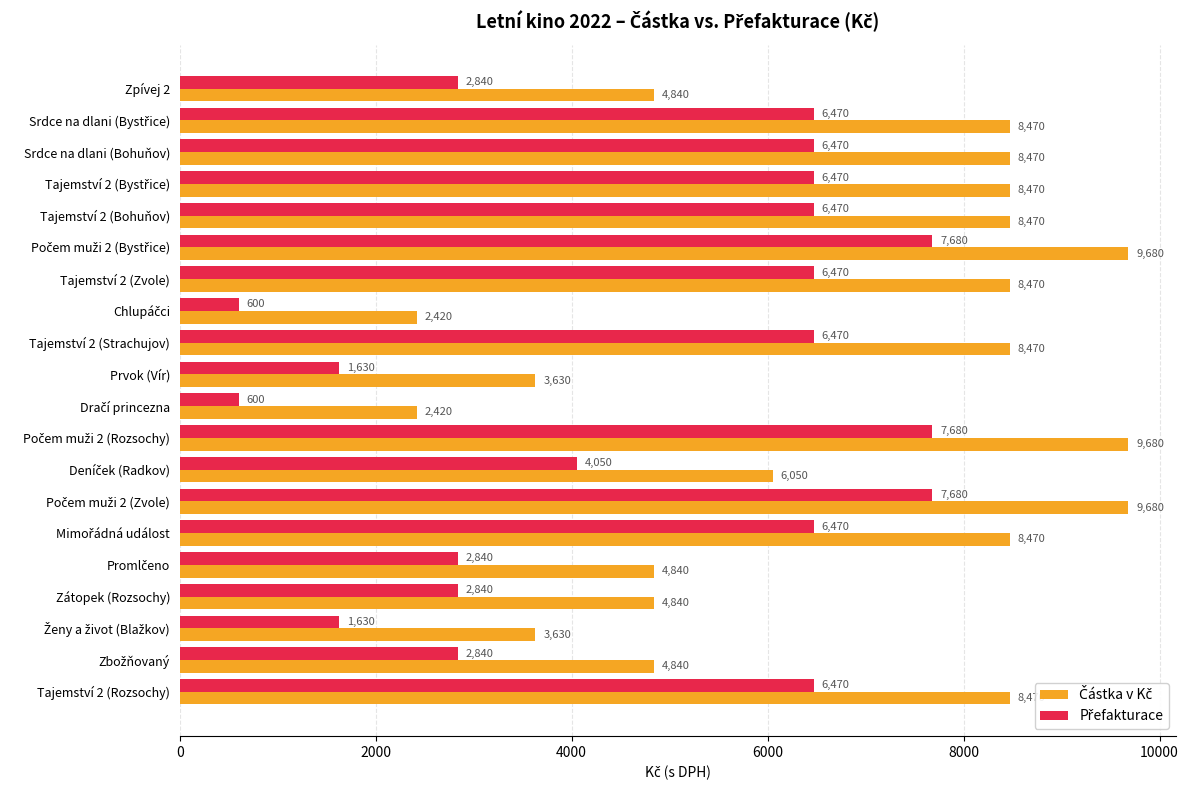

What is the minimum value shown in the chart?

600